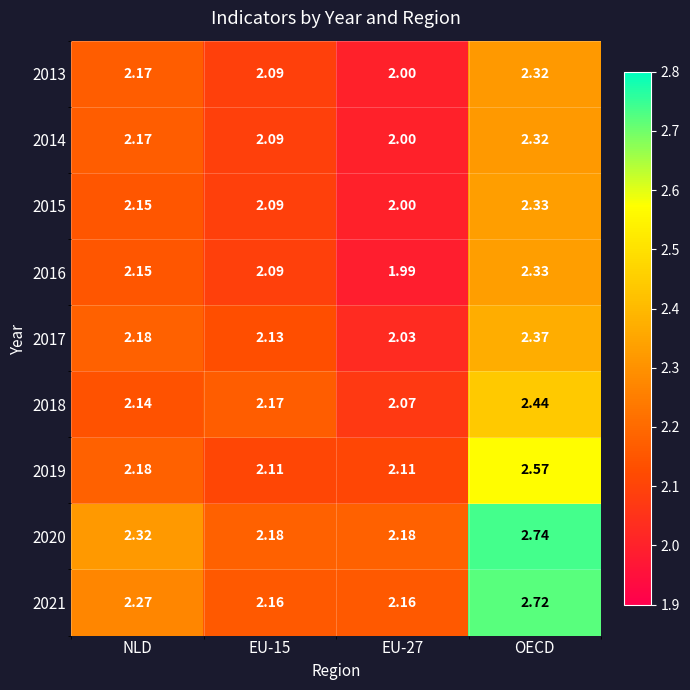

Which label corresponds to the largest value in the chart?

OECD